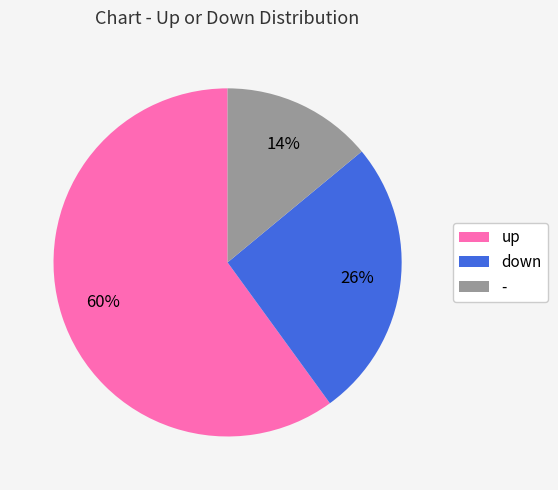

Which slice is the largest?

up